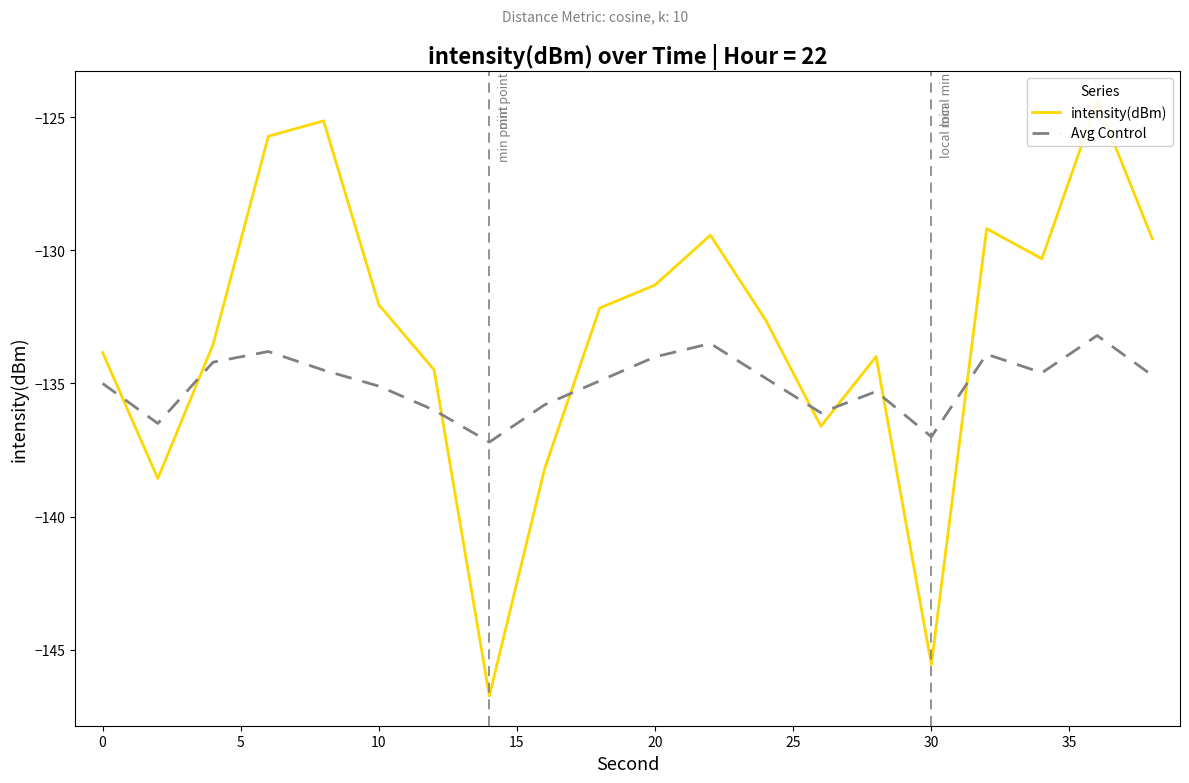

What is the average value of the Avg Control series?

-135.0